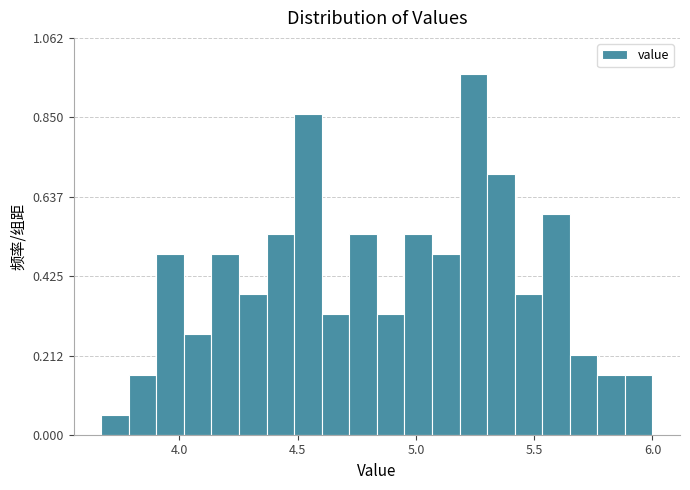

Read against the x-axis, roughly where is the centre of the tallest bar?

5.25